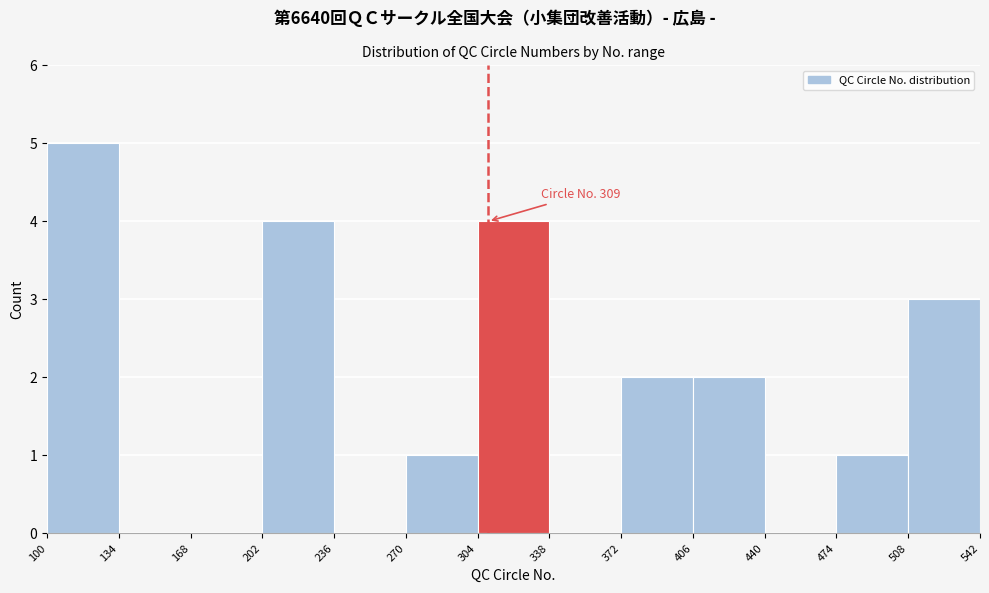

Which range on the x-axis has the tallest bar?

100 to 134